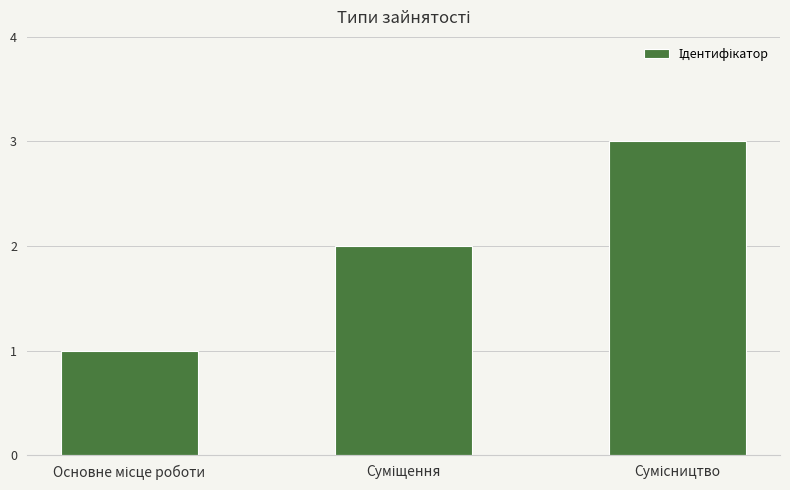

What is the value of the 1st bar from the left?

1